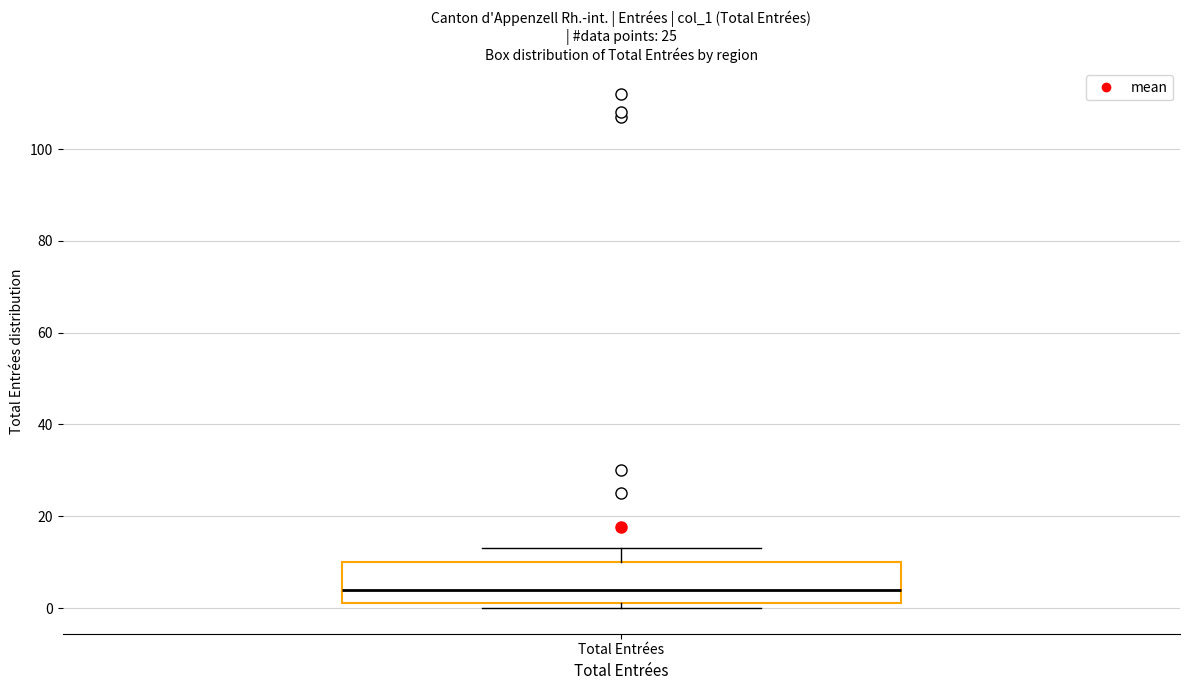

Read this box plot against the y-axis: the position of the median line, the range covered by the box, and the ends of both whiskers. The values are not printed on the chart, so give them approximately, as read against the axis.

median 4, box 2 to 10, whiskers 0 to 14